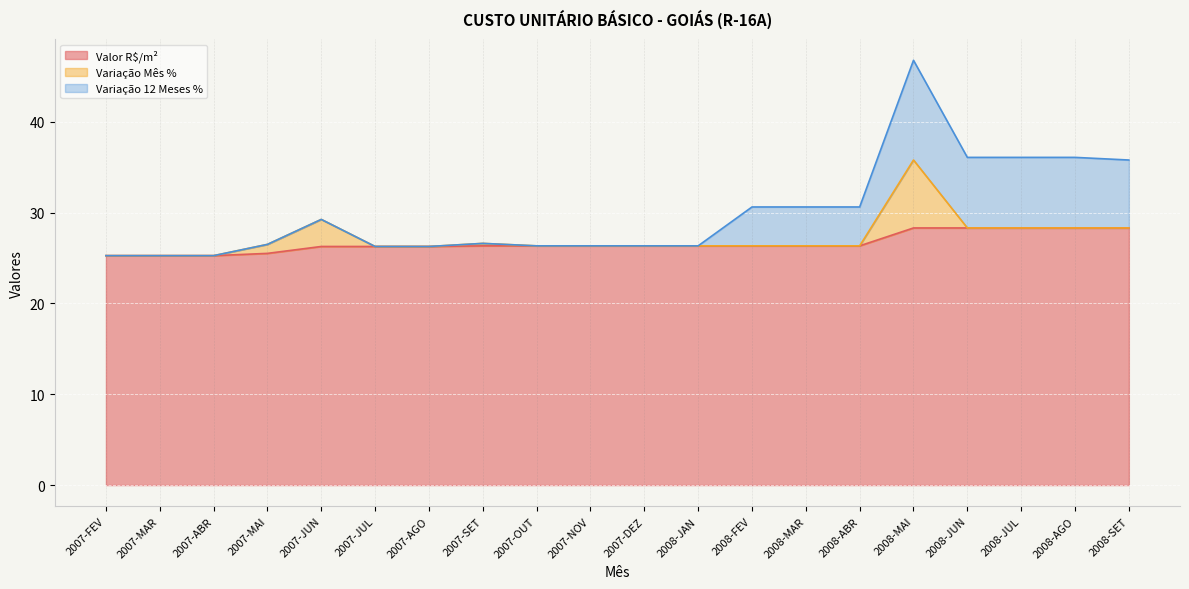

Where is the first local maximum for Variação Mês %?

2007-JUN